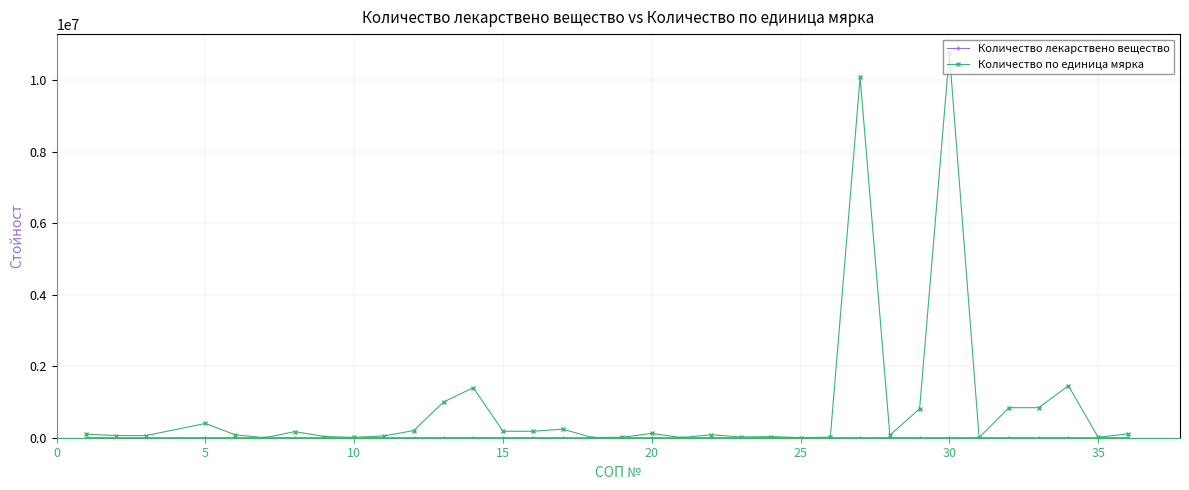

True or false: Количество по единица мярка has more than 1 interior local peaks.

True